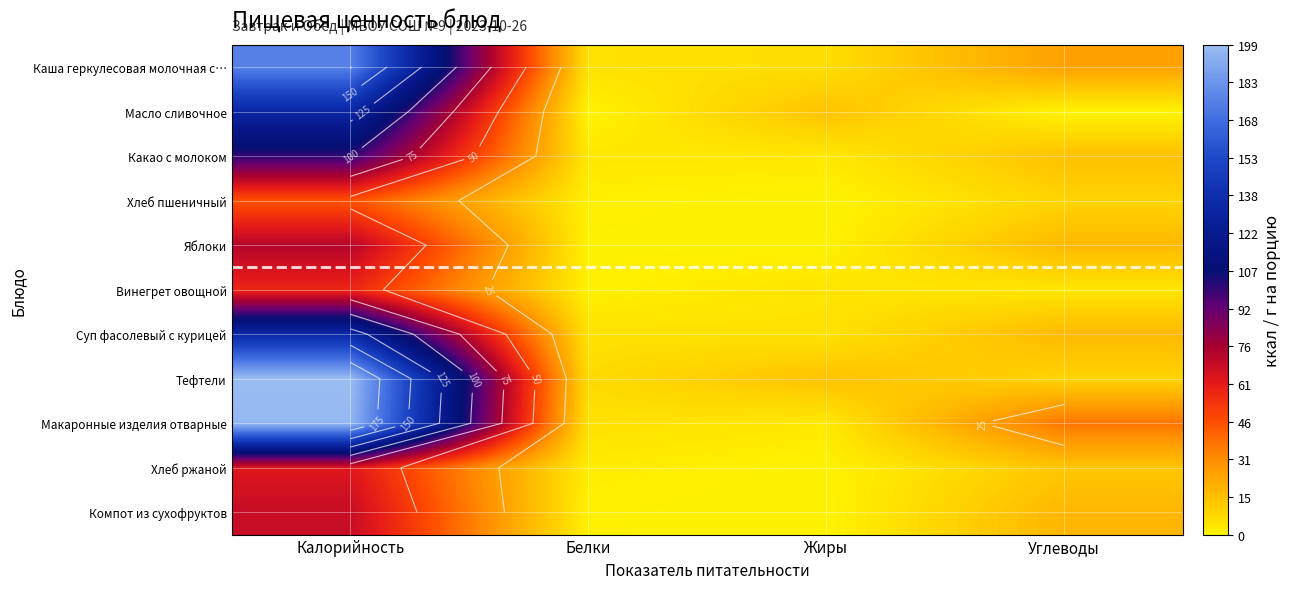

Rank the series at Углеводы from lowest to highest value.

Масло сливочное, Винегрет овощной, Хлеб пшеничный, Тефтели, Хлеб ржаной, Какао с молоком, Яблоки, Суп фасолевый с курицей, Компот из сухофруктов, Каша геркулесовая молочная с…, Макаронные изделия отварные